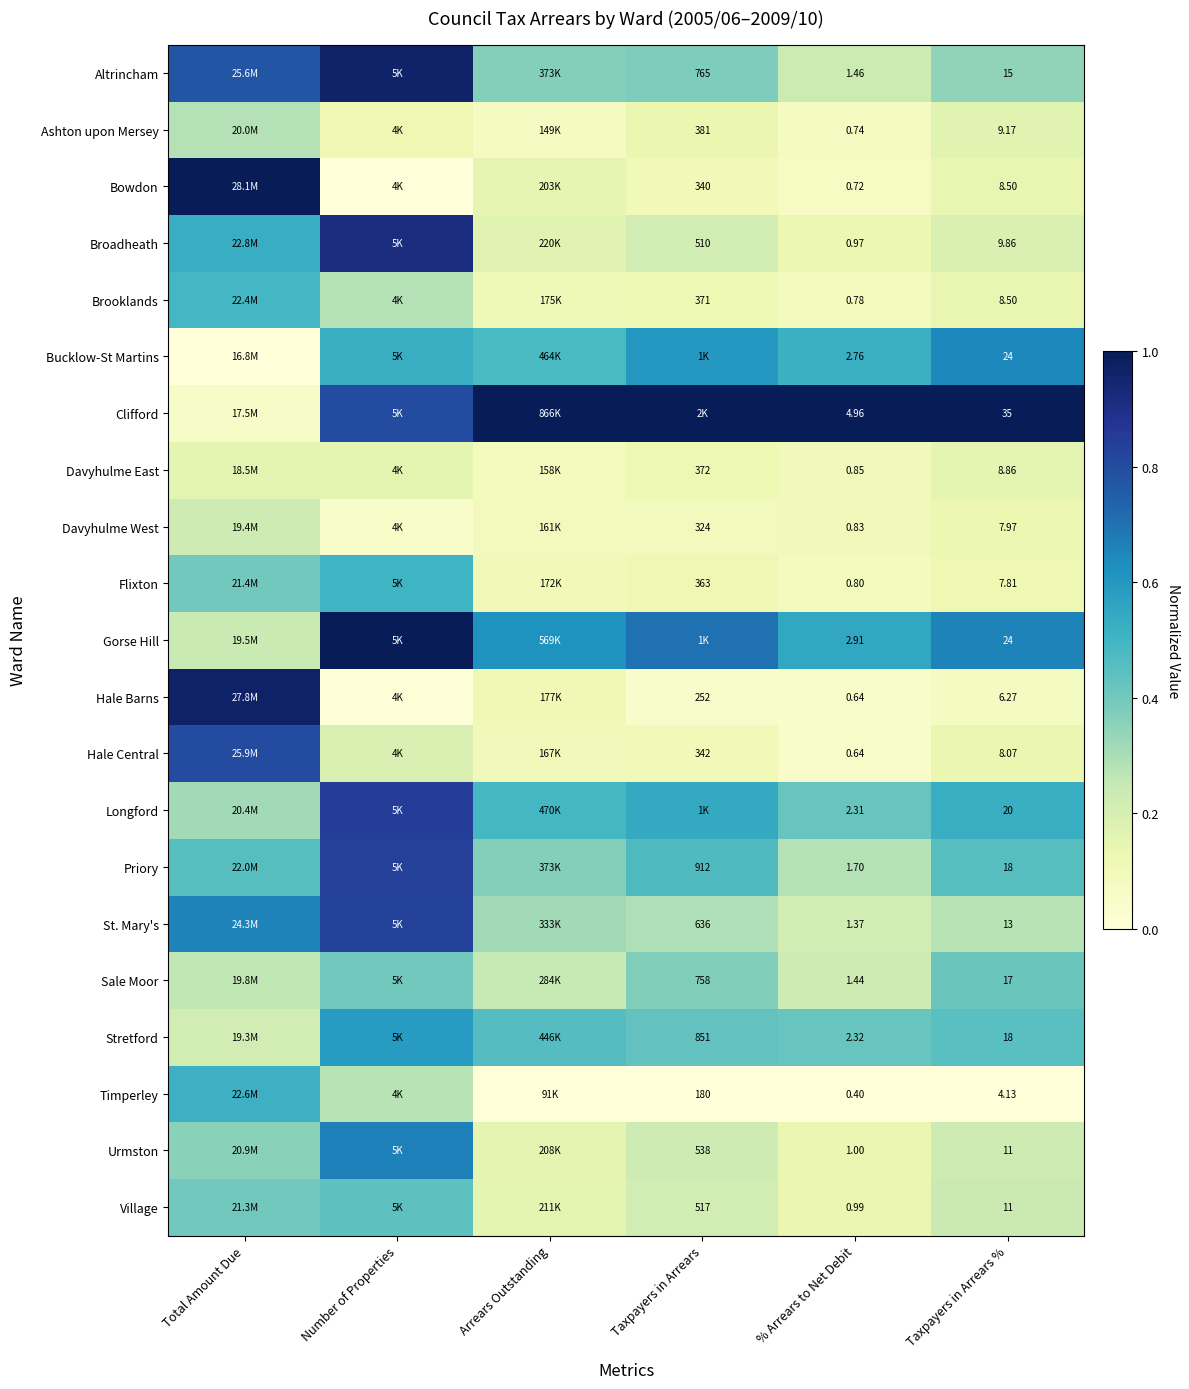

Which series changed the most between % Arrears to Net Debit and Taxpayers in Arrears %?

Clifford